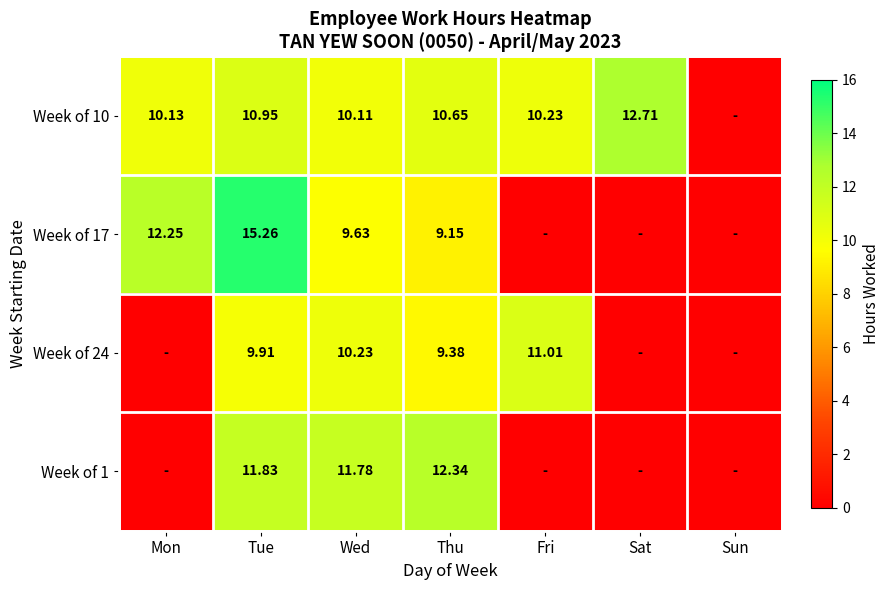

How many data points in Week of 24 are less than 9?

3